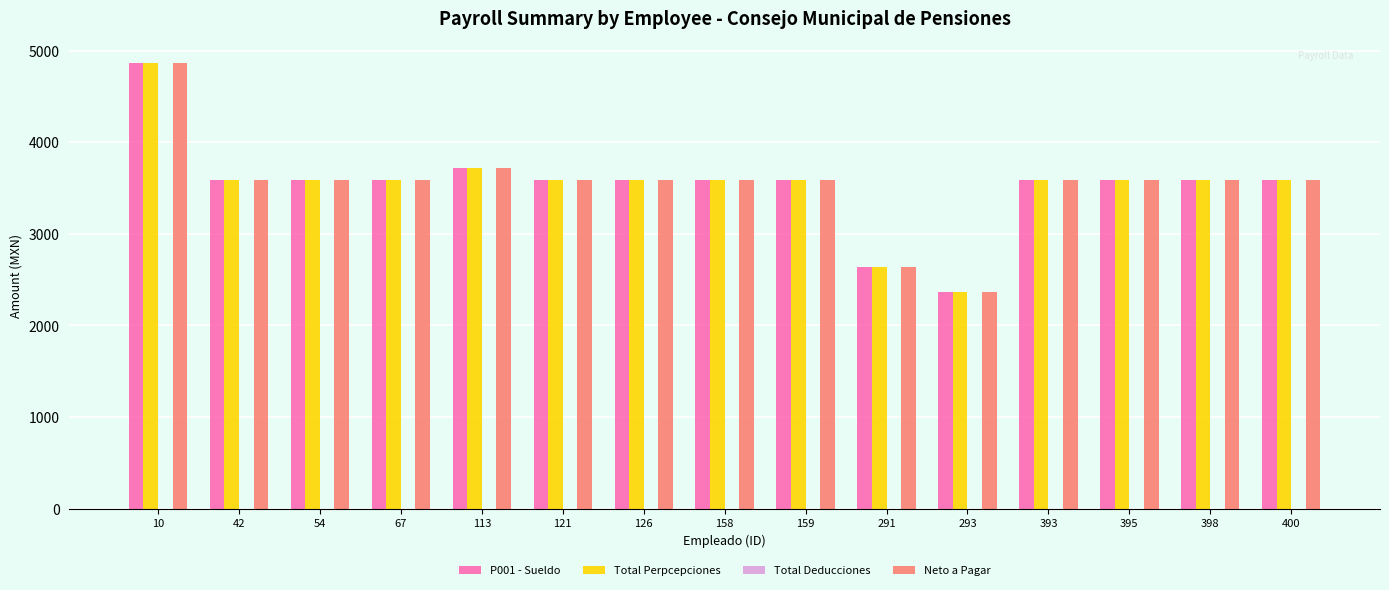

The value of P001 - Sueldo at 126 is 3584.8. True or false?

True